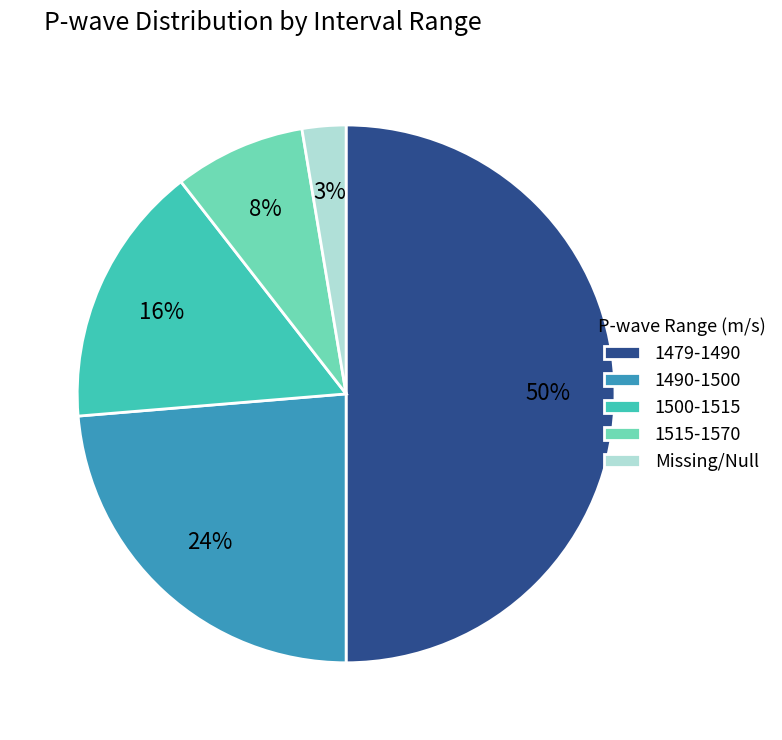

Which has a higher value, Missing/Null or 1479-1490?

1479-1490